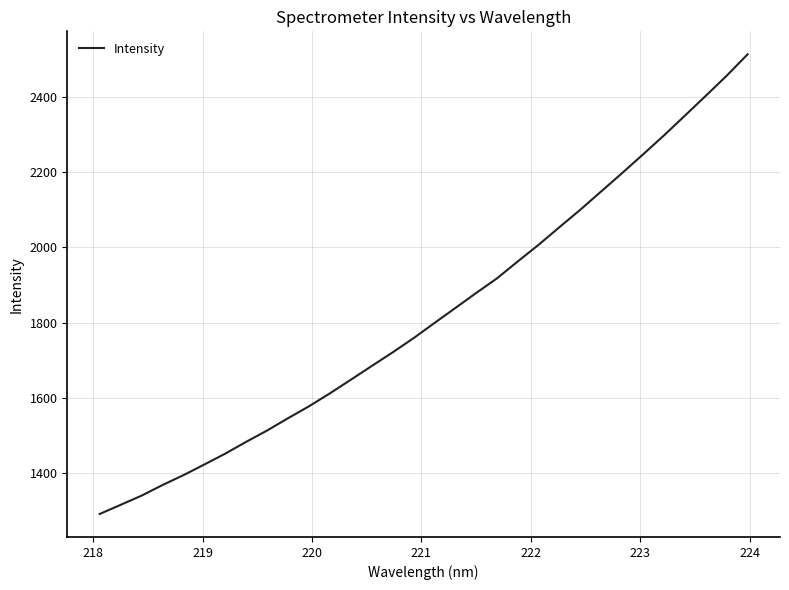

What is the difference between the maximum and minimum values?

1219.8